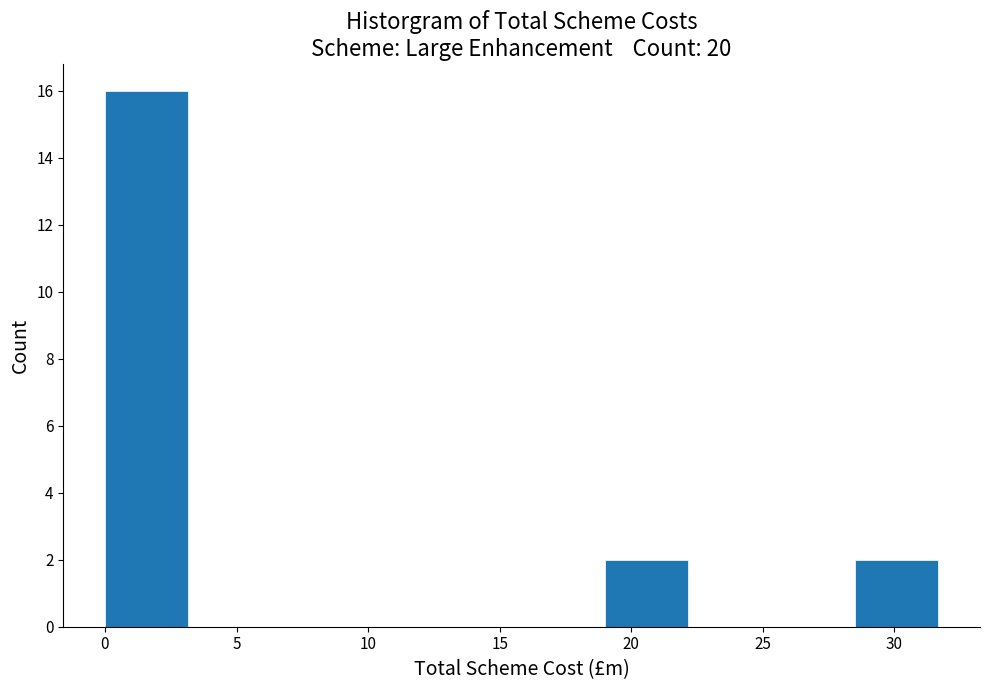

Reading left to right, transcribe this chart: for each bar, give the range it covers on the x-axis and its height. Neither the bar edges nor the heights are printed on the chart, so give them approximately, as read against the axes.

0.0 to 3.0: 16
3.0 to 6.5: 0
6.5 to 9.5: 0
9.5 to 12.5: 0
12.5 to 16.0: 0
16.0 to 19.0: 0
19.0 to 22.0: 2
22.0 to 25.5: 0
25.5 to 28.5: 0
28.5 to 31.5: 2